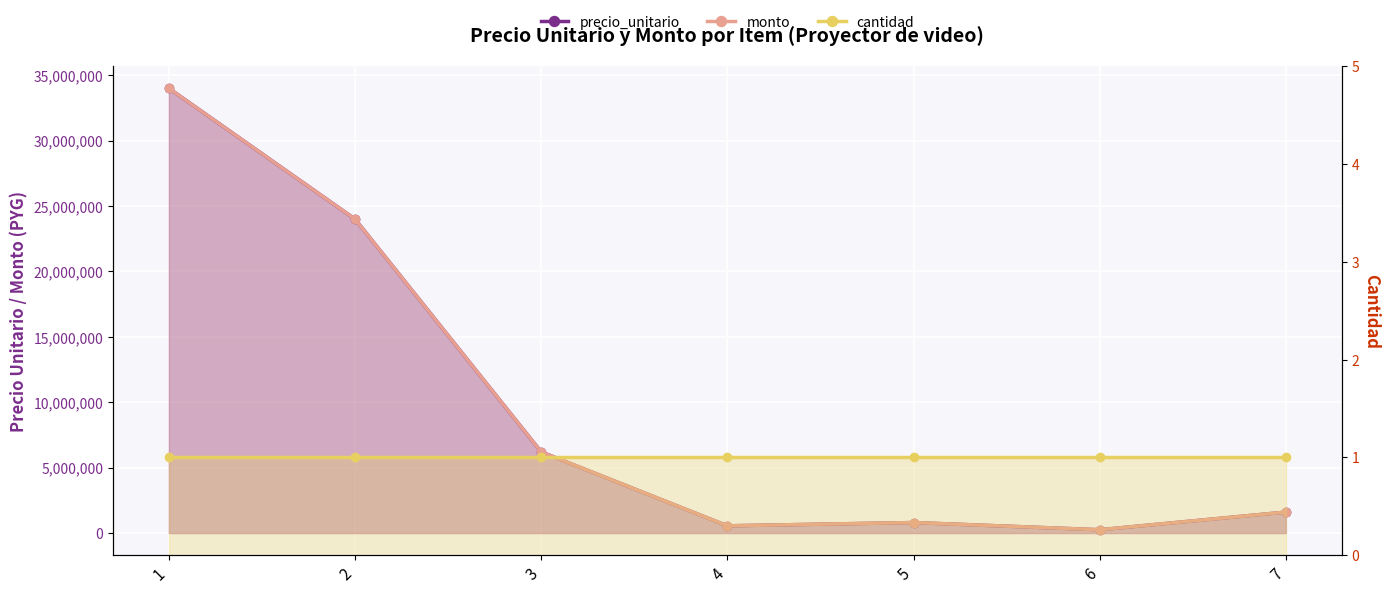

The value of cantidad at 6 is 1. True or false?

False